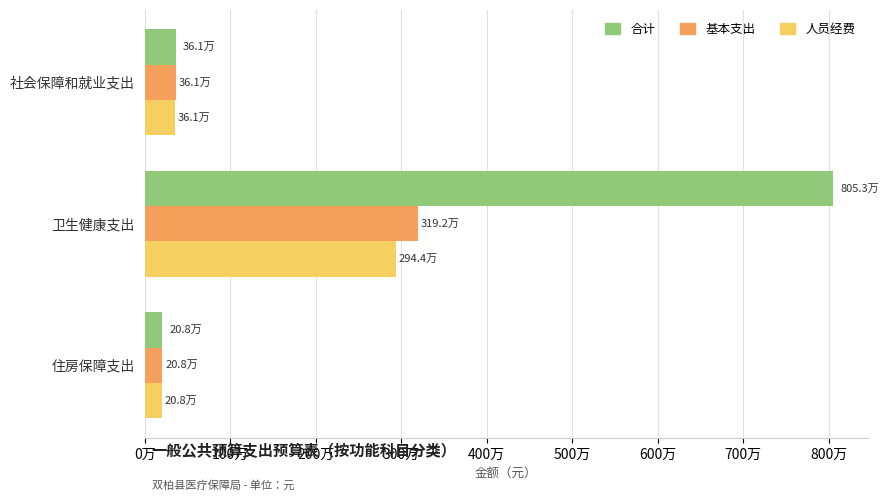

Rank the categories by 基本支出 value from lowest to highest.

住房保障支出, 社会保障和就业支出, 卫生健康支出